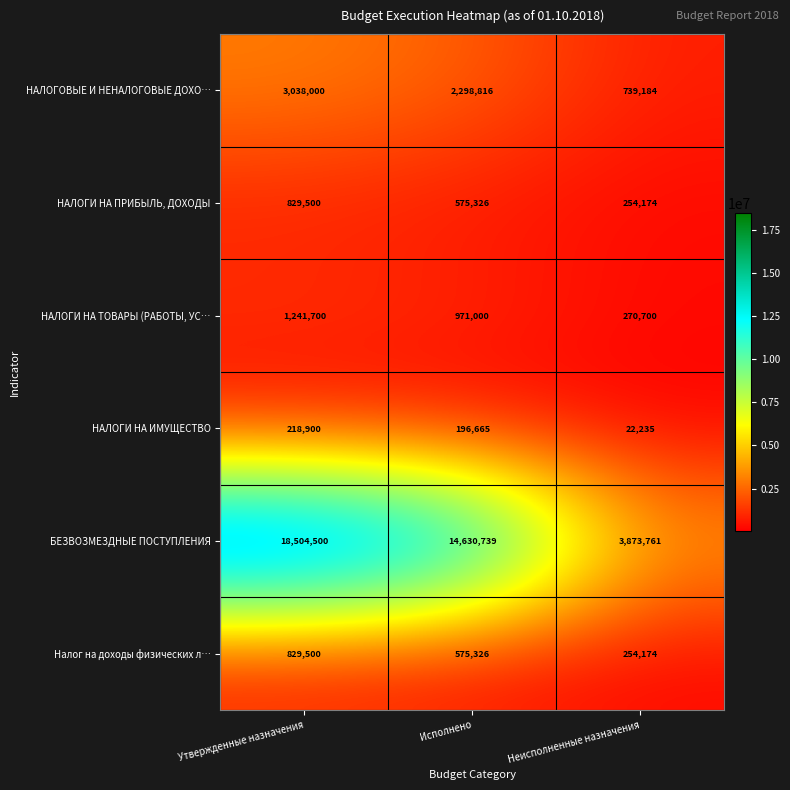

What is the maximum value shown in the chart?

18504500